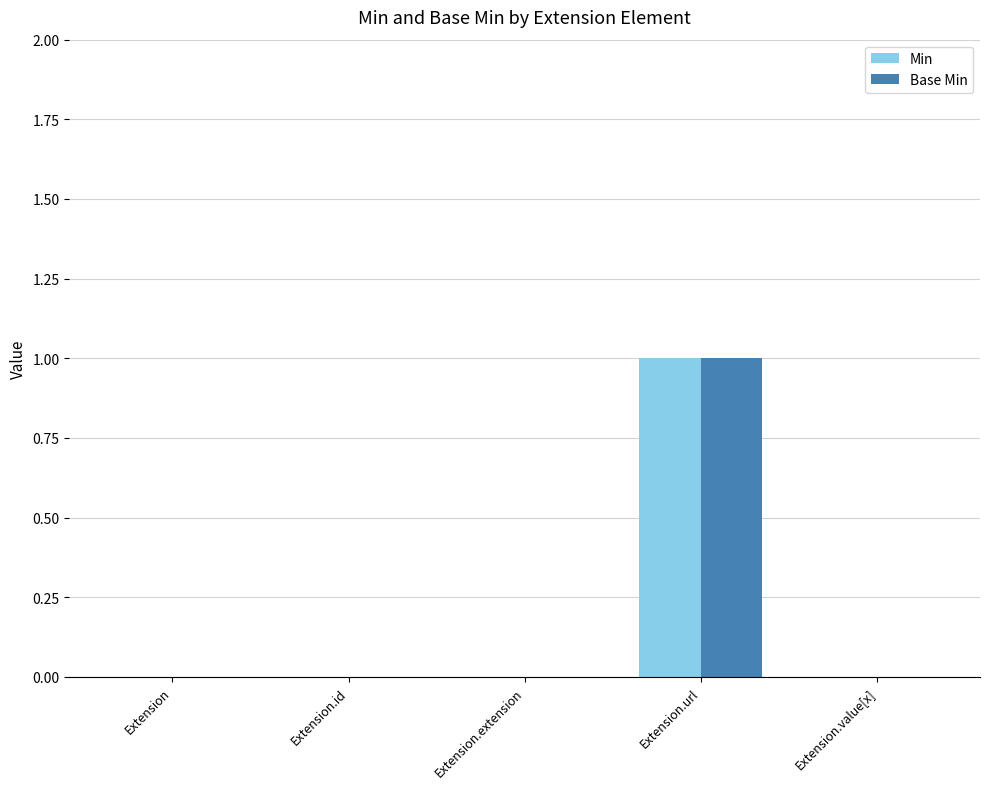

Count the number of categories in the chart.

5